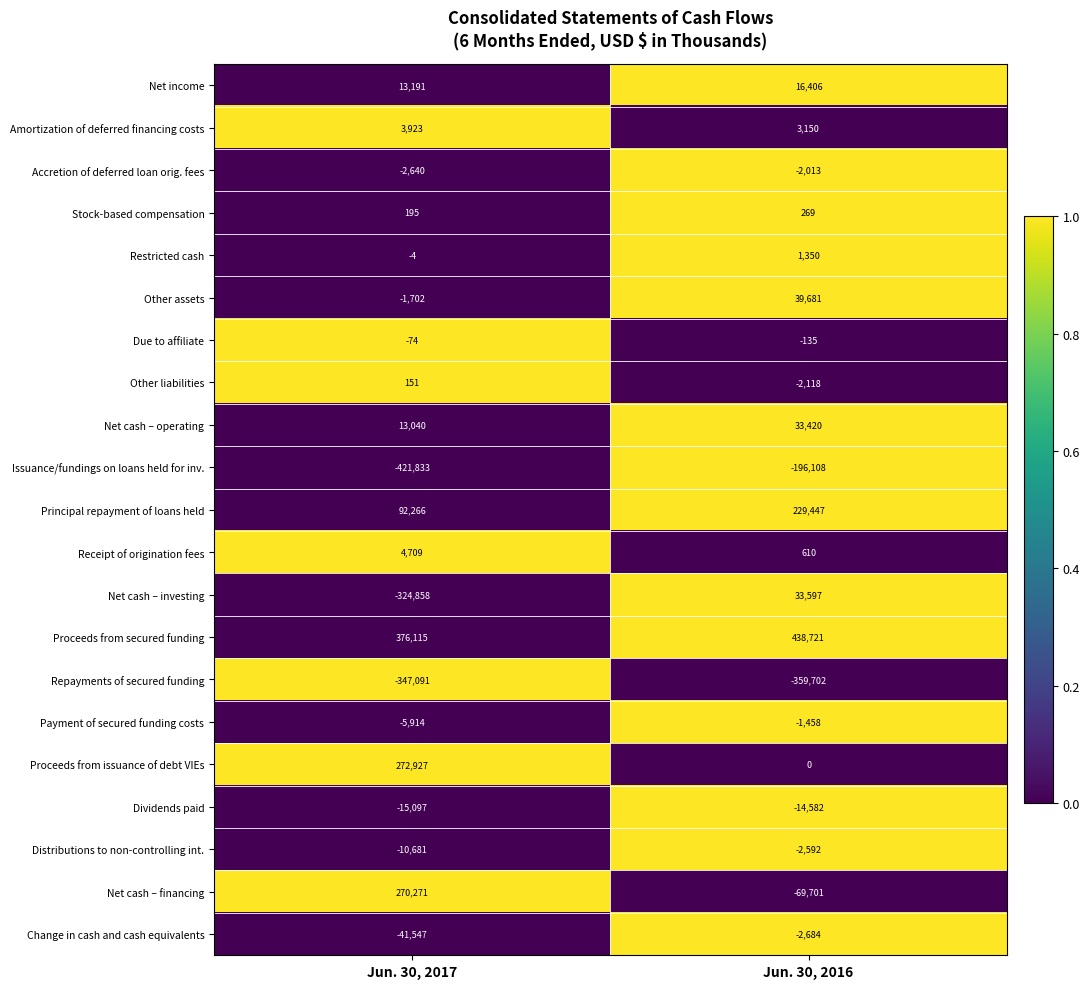

What is the sum of all Restricted cash values?

1346